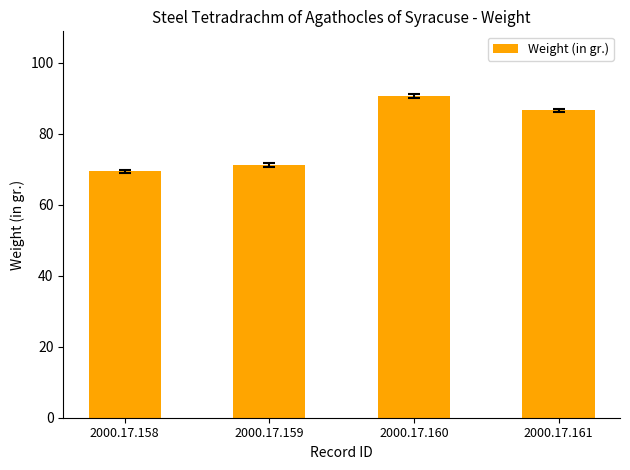

List the labels in order of value, largest first.

2000.17.160, 2000.17.161, 2000.17.159, 2000.17.158